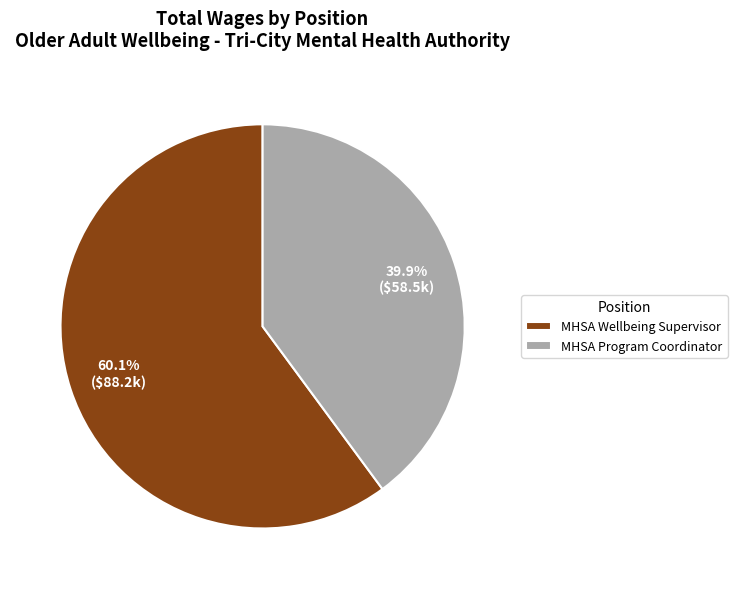

Do MHSA Wellbeing Supervisor and MHSA Program Coordinator together represent more than half of the pie?

Yes